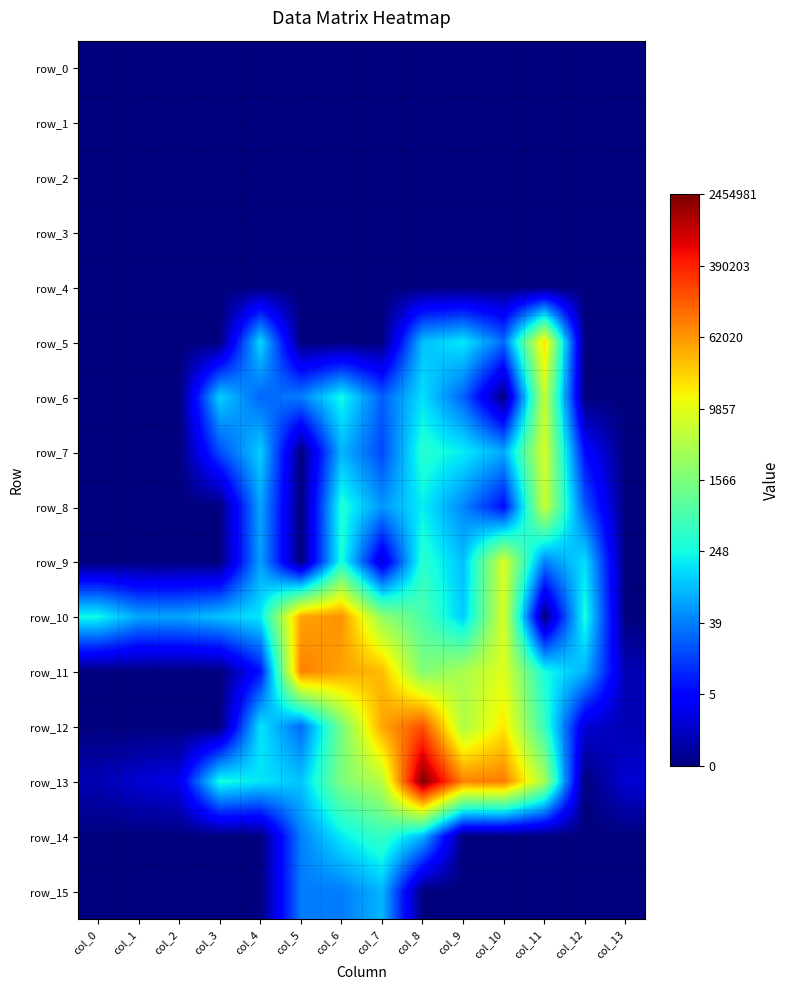

Reading left to right, what are all the values shown in this chart?

row_0: 0.0	0.0	0.0	0.0	0.0	0.0	0.0	0.0	0.0	0.0	0.0	0.0	0.0	0.0
row_1: 0.0	0.0	0.0	0.0	0.0	0.0	0.0	0.0	0.0	0.0	0.0	0.0	0.0	0.0
row_2: 0.0	0.0	0.0	0.0	0.0	0.0	0.0	0.0	0.0	0.0	0.0	0.0	0.0	0.0
row_3: 0.0	0.0	0.0	0.0	0.0	0.0	0.0	0.0	0.0	0.0	0.0	0.0	0.0	0.0
row_4: 0.0	0.0	0.0	0.0	0.0	0.0	0.0	0.0	0.0	0.0	0.0	0.0	0.0	0.0
row_5: 0.0	0.0	0.0	0.0	5.0	0.0	0.0	0.0	4.6	5.2	3.4	10.0	0.0	0.0
row_6: 0.0	0.0	0.0	4.9	3.3	3.7	5.5	3.2	5.1	3.3	0.0	8.7	0.0	0.0
row_7: 0.0	0.0	0.0	2.9	4.9	0.0	4.5	2.9	5.8	5.3	4.3	8.9	1.9	0.0
row_8: 0.0	0.0	0.0	0.0	4.2	0.0	5.7	4.0	5.3	3.8	1.9	8.7	3.1	0.0
row_9: 0.0	0.0	0.0	0.0	4.2	0.0	5.7	1.1	5.9	4.6	9.0	3.7	5.1	0.0
row_10: 5.5	4.2	4.2	4.7	5.2	10.8	11.1	7.8	6.5	4.8	9.0	0.0	5.7	0.0
row_11: 0.0	0.0	0.0	0.0	2.1	11.4	10.8	10.5	7.5	8.2	9.1	5.6	4.4	0.7
row_12: 0.0	0.0	0.0	0.0	5.2	3.4	7.3	10.8	12.1	8.3	9.8	6.1	1.1	0.7
row_13: 0.7	1.1	1.4	5.6	5.2	4.7	7.4	8.4	14.7	11.3	11.5	8.1	0.0	1.1
row_14: 0.0	0.0	0.0	0.0	0.0	3.7	5.2	6.1	4.5	0.0	0.0	0.0	0.0	0.0
row_15: 0.0	0.0	0.0	0.0	0.0	3.6	3.6	4.5	0.0	0.0	0.0	0.0	0.0	0.0